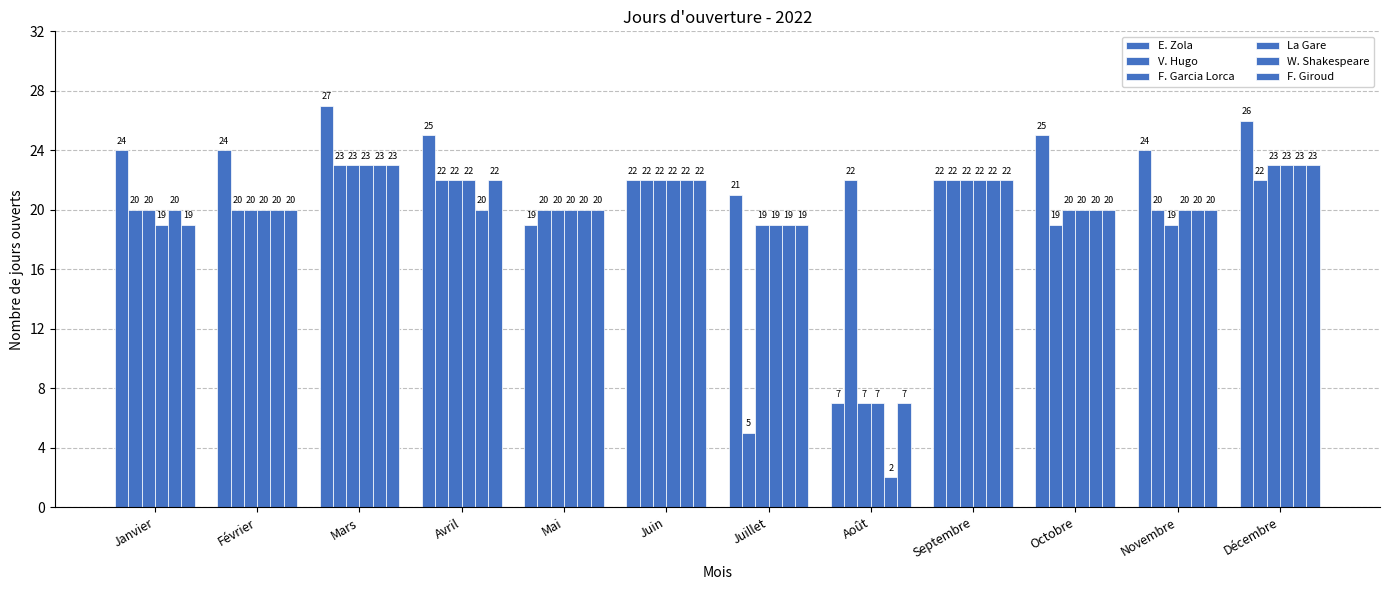

Does the chart contain stacked bars?

No